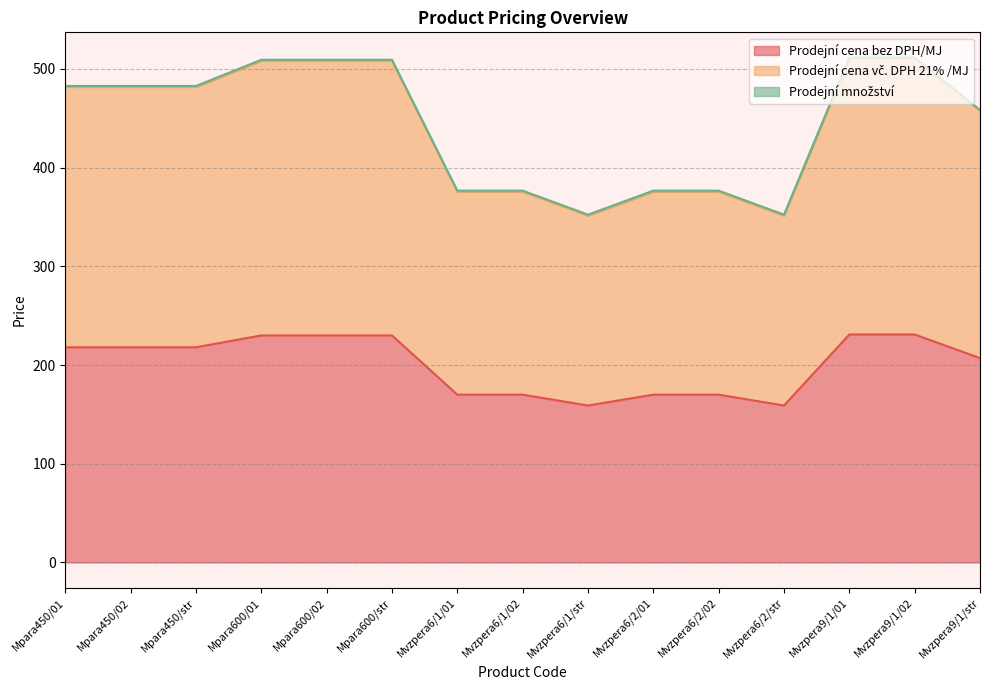

How many values in the Prodejní cena vč. DPH 21% /MJ series exceed 481?

8